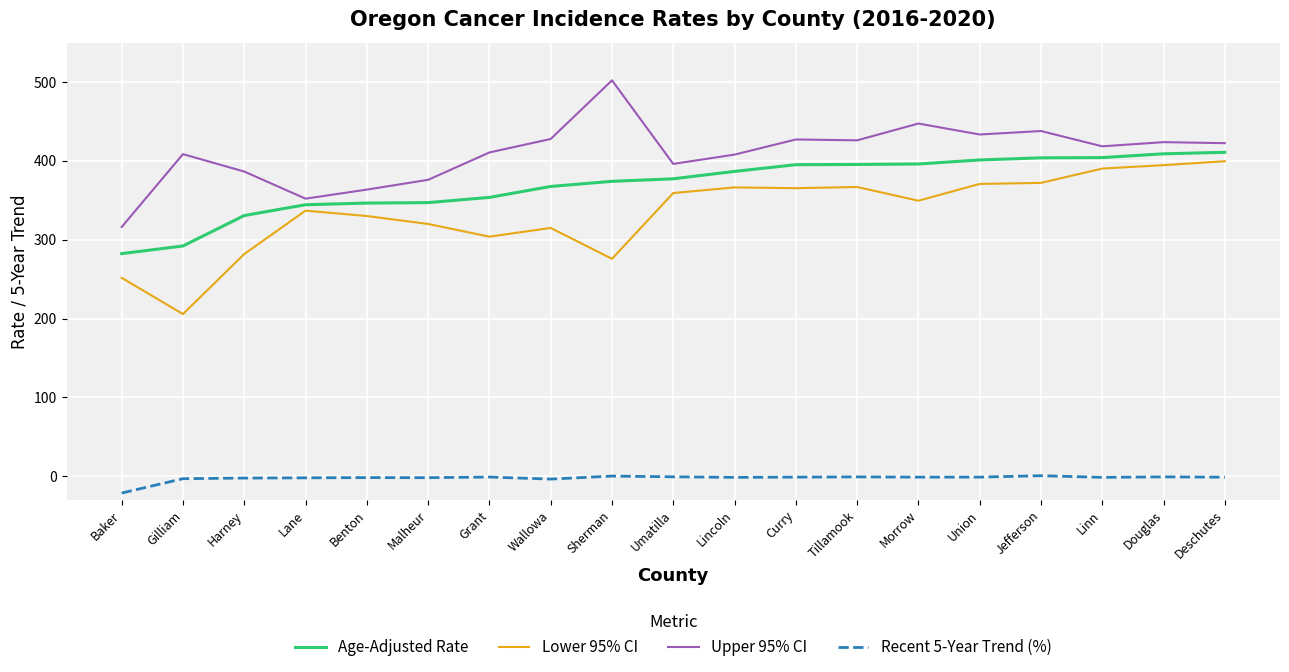

Which series has the largest total across all categories?

Upper 95% CI